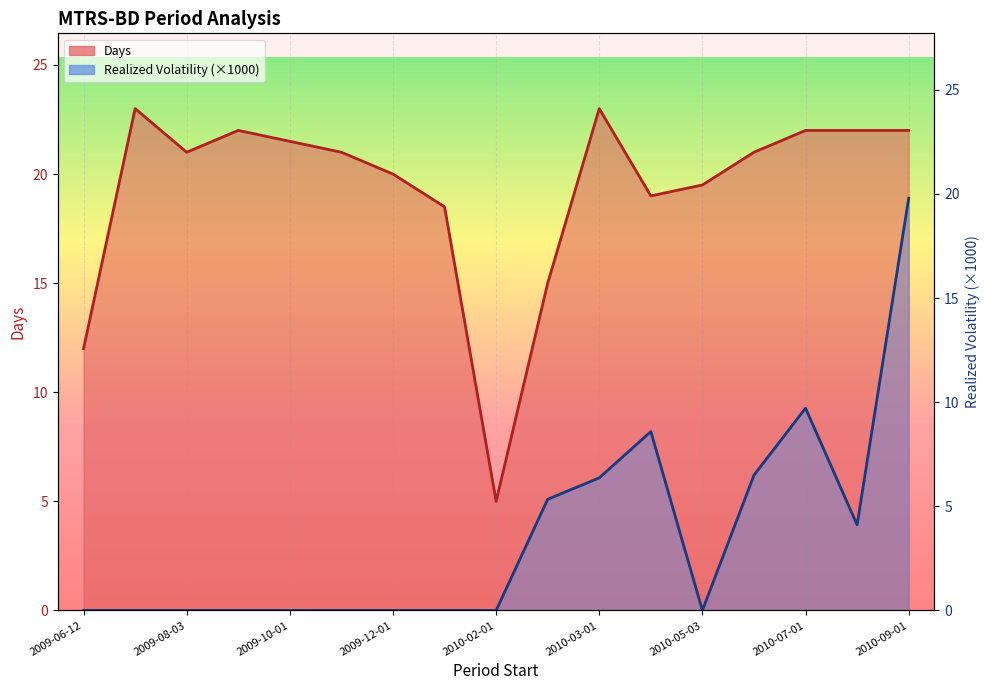

Which series changed the most between 2009-10-01 and 2010-08-02?

Period realized volatility